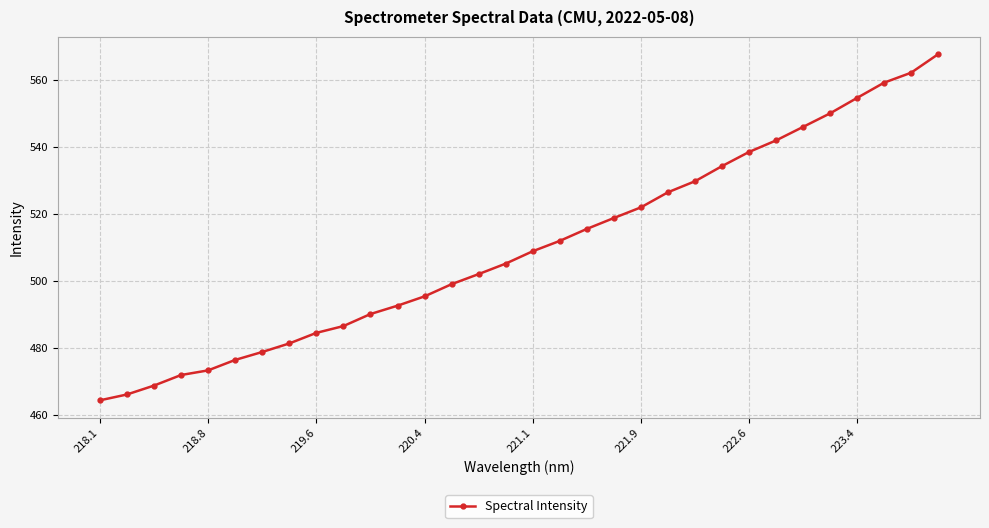

What is the greatest value displayed?

567.7